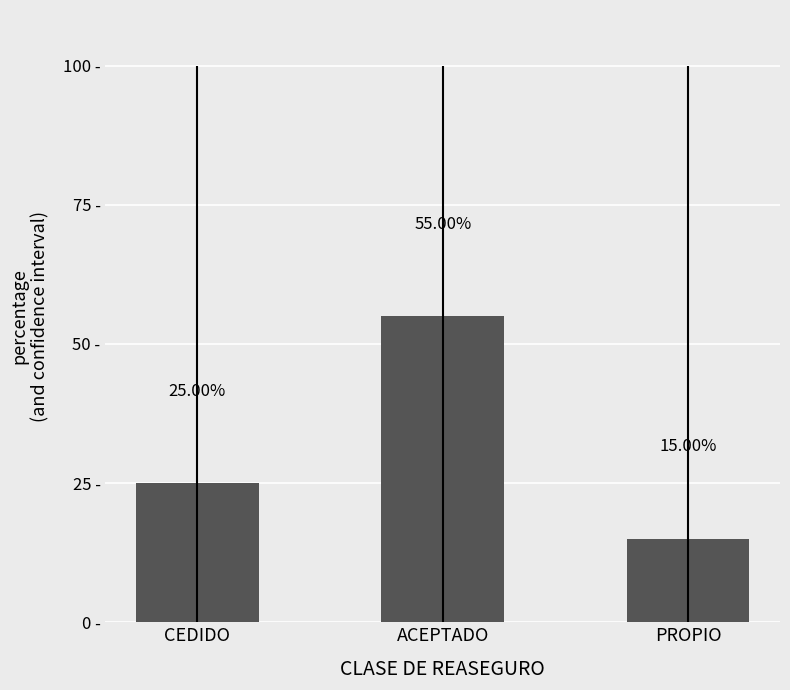

List the labels in order of value, smallest first.

PROPIO, CEDIDO, ACEPTADO